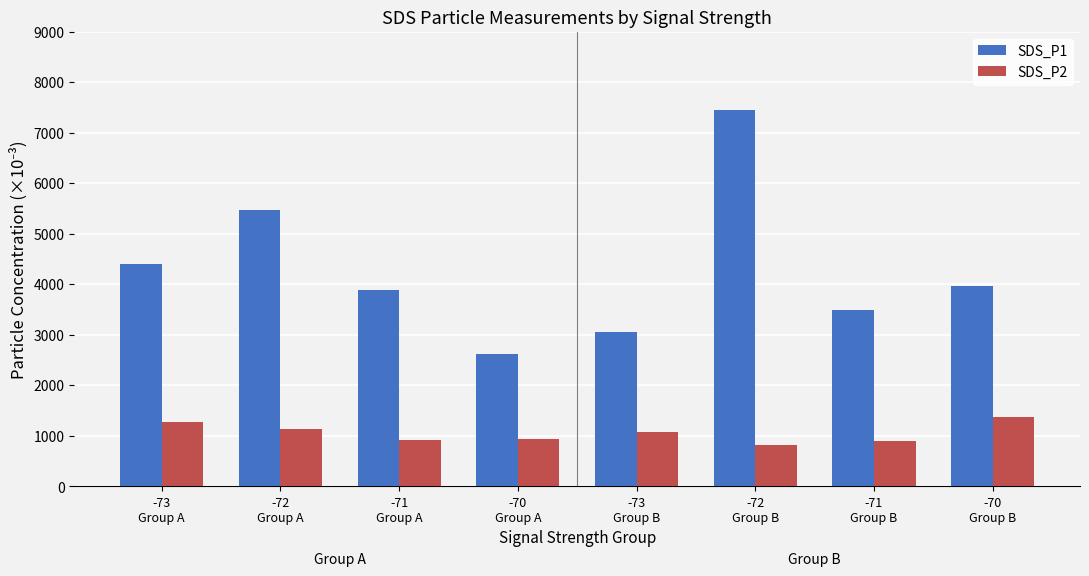

What is the difference between the highest and lowest values at -72
Group A?

4340